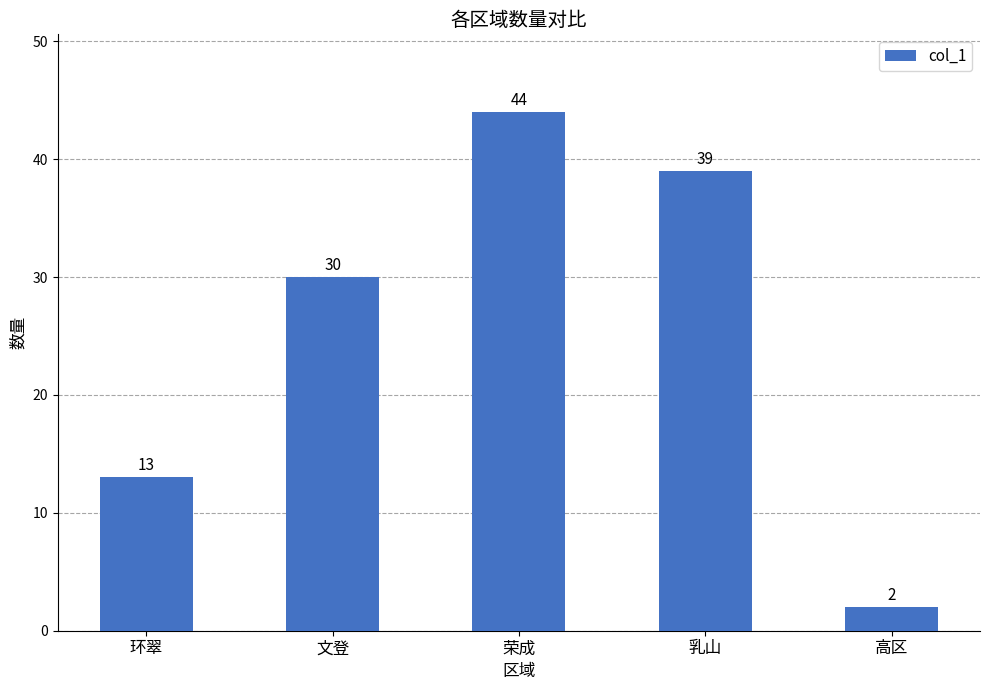

List the labels in order of value, largest first.

荣成, 乳山, 文登, 环翠, 高区